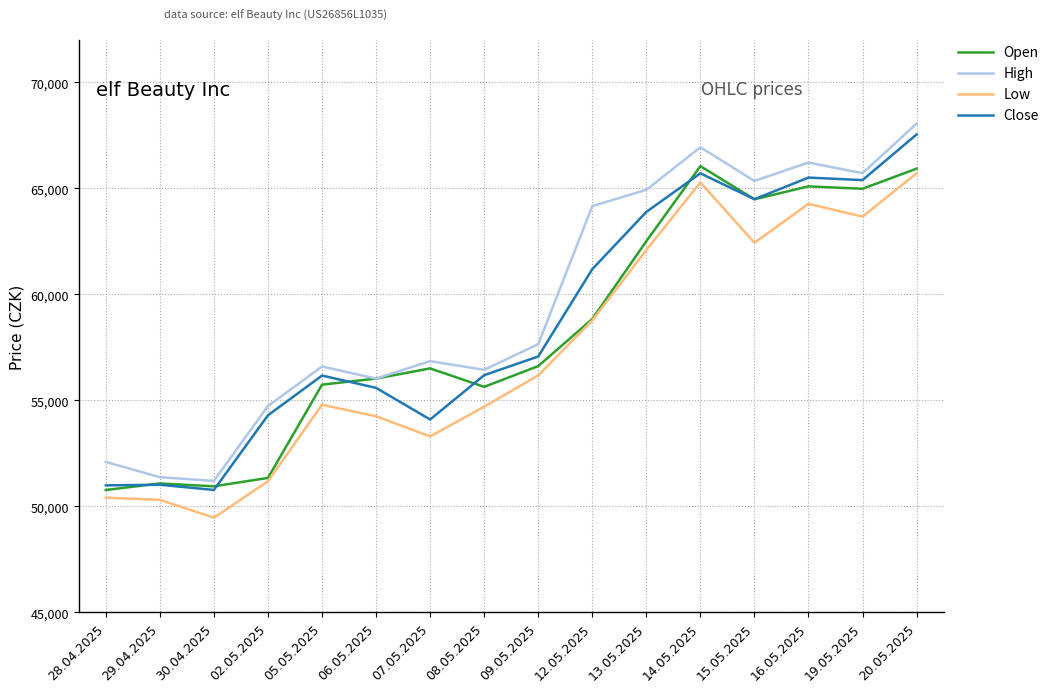

List the series in order of their peak value, highest first.

High, Close, Open, Low